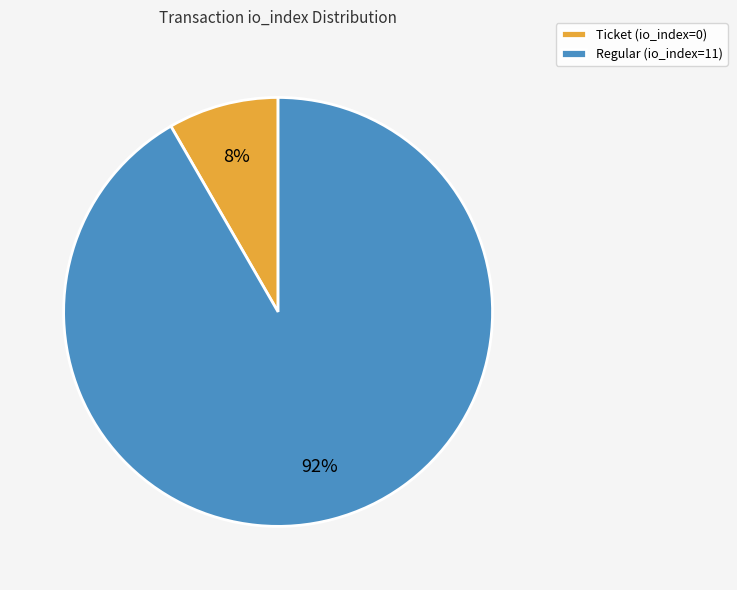

To the nearest percent, what is the combined percentage of Regular (io_index=11) and Ticket (io_index=0)?

100%